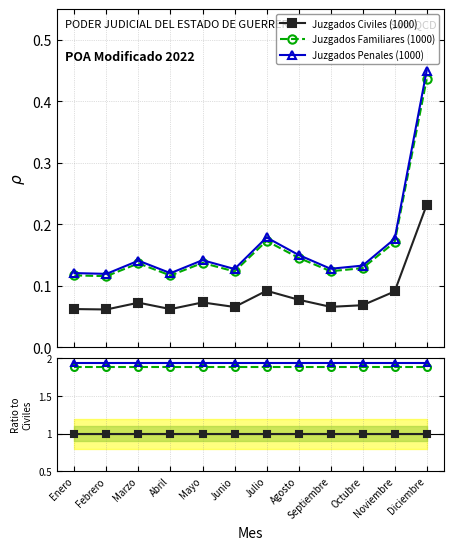

True or false: Juzgados Familiares (1000) and Juzgados Penales (1000) intersect in this chart.

False